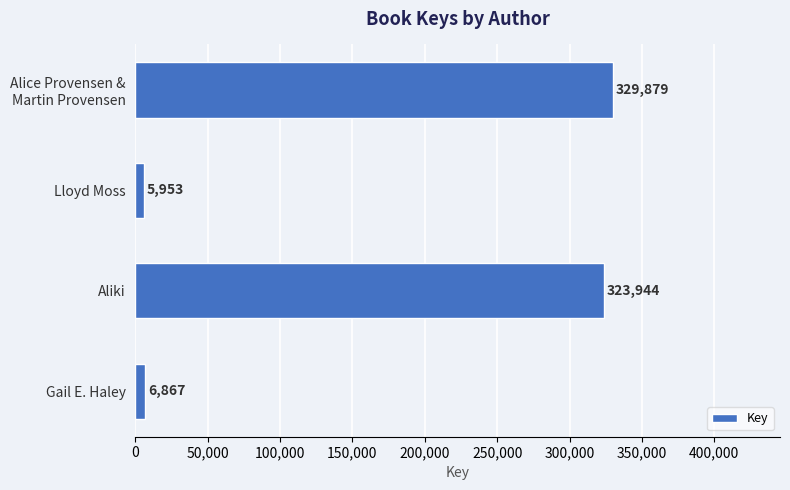

Count the number of categories in the chart.

4